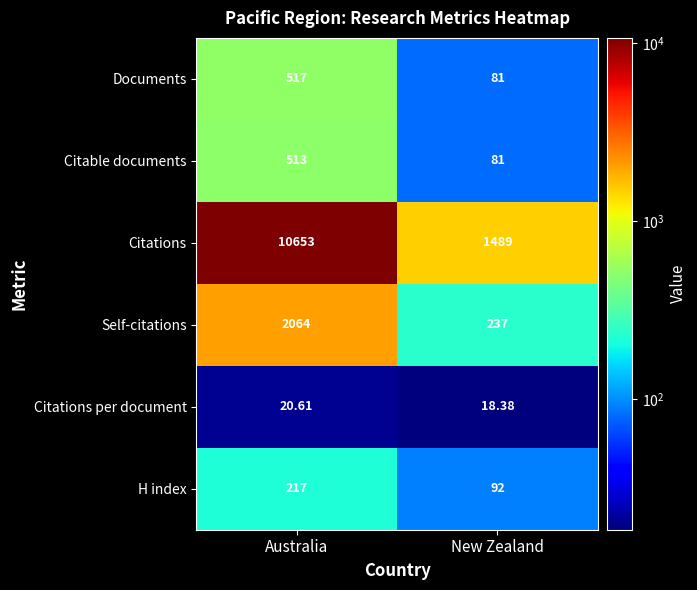

Which series changed the most between Australia and New Zealand?

Citations